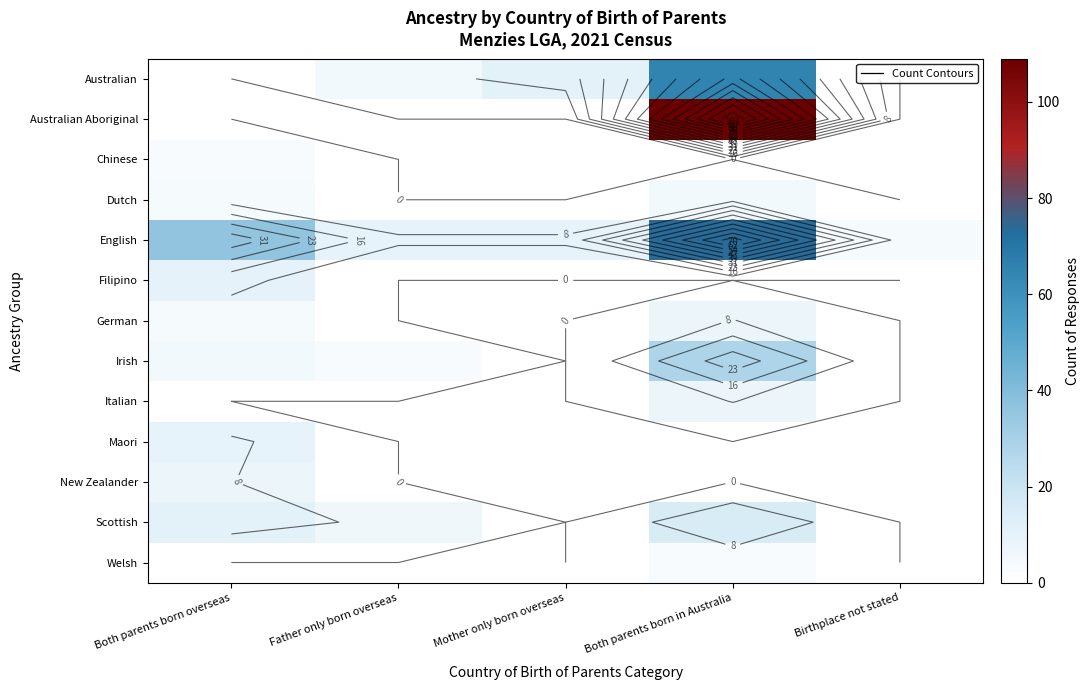

At which category is the sum across all series the highest?

Both parents born in Australia